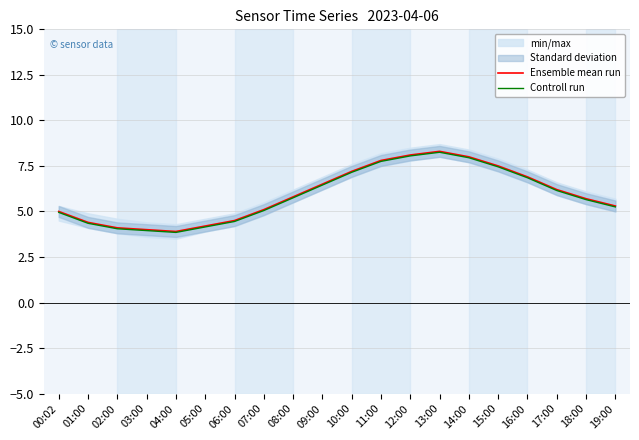

True or false: Ensemble mean run has more than 0 interior local peaks.

True